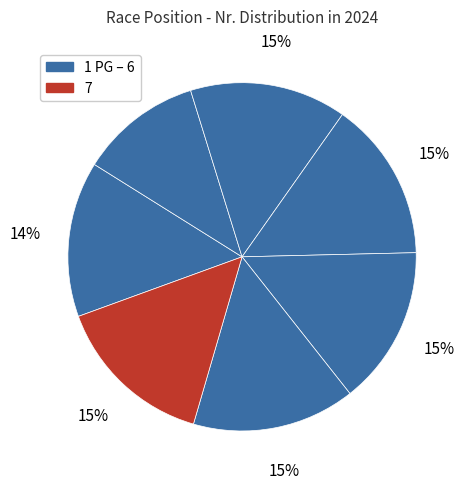

What is the largest slice in the pie chart?

6